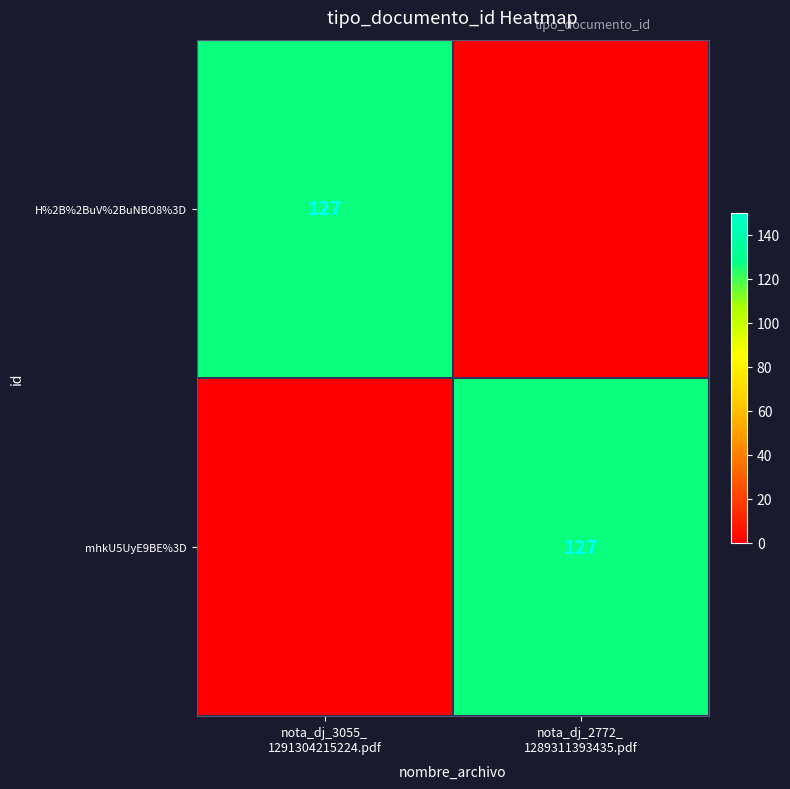

Which series has the widest spread of values?

H%2B%2BuV%2BuNBO8%3D